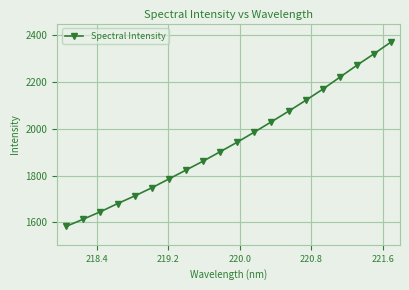

How many data points are less than 1943?

10